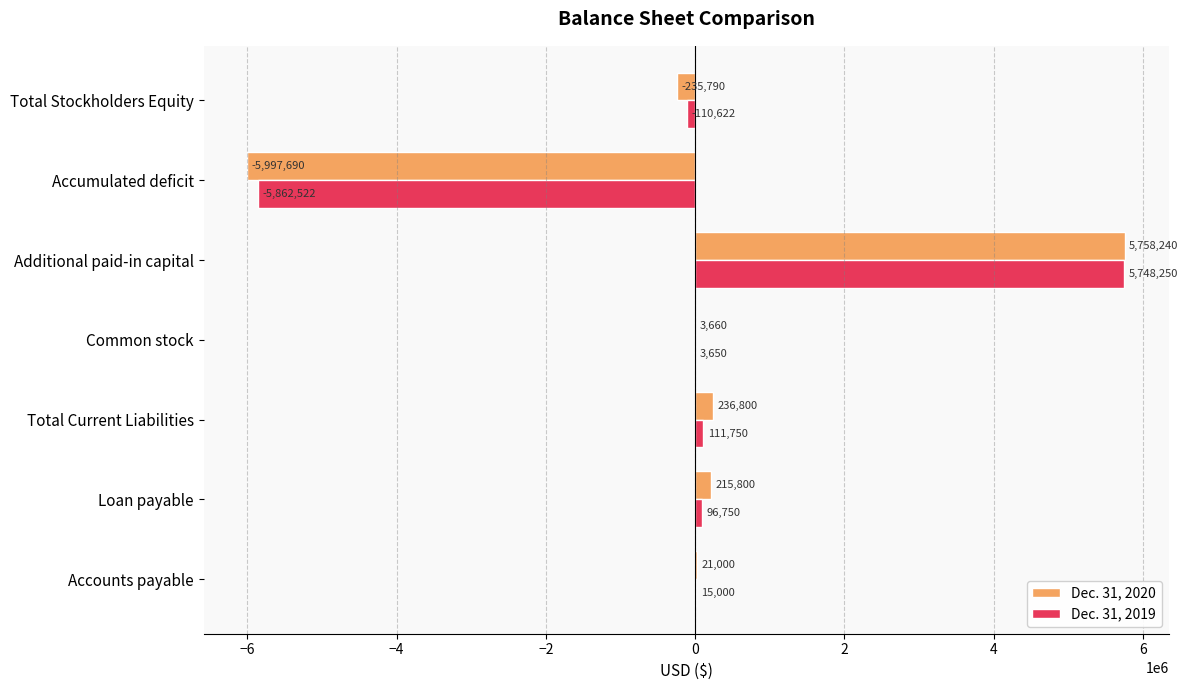

Which series changed the most between Total Current Liabilities and Common stock?

Dec. 31, 2020